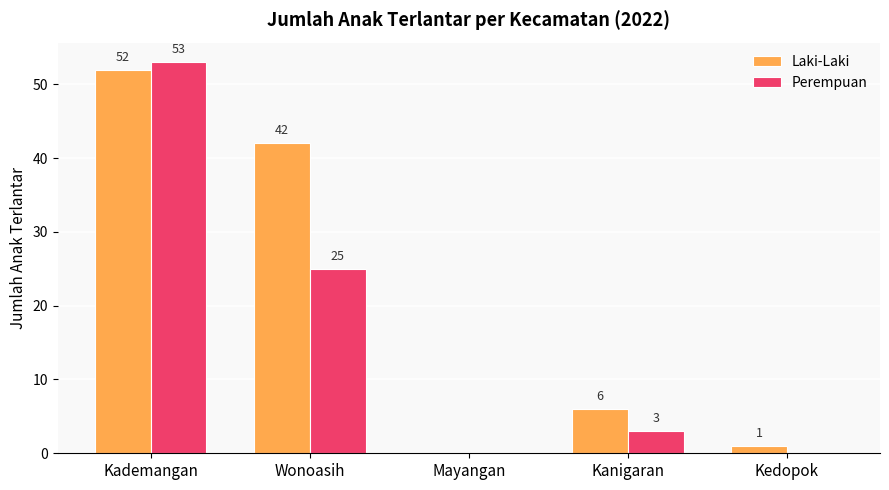

Count the number of categories in the chart.

5